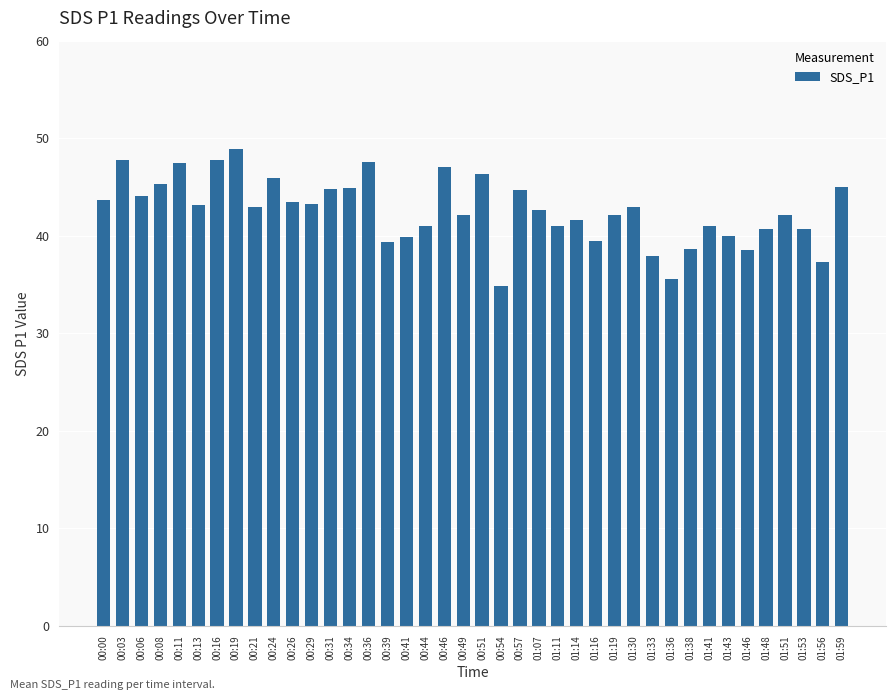

What is the ratio of the value at 00:36 to the value at 00:54?

1.4